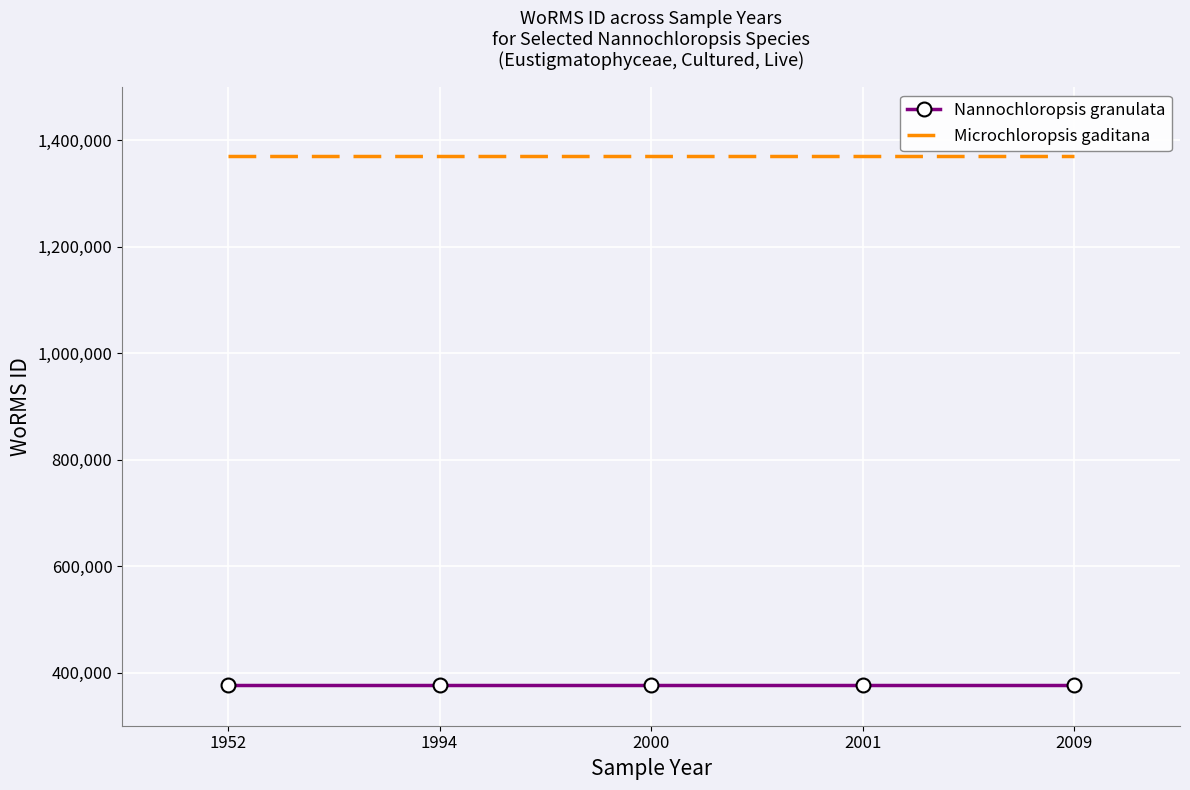

What is the total value across all series at 2000?

1746143